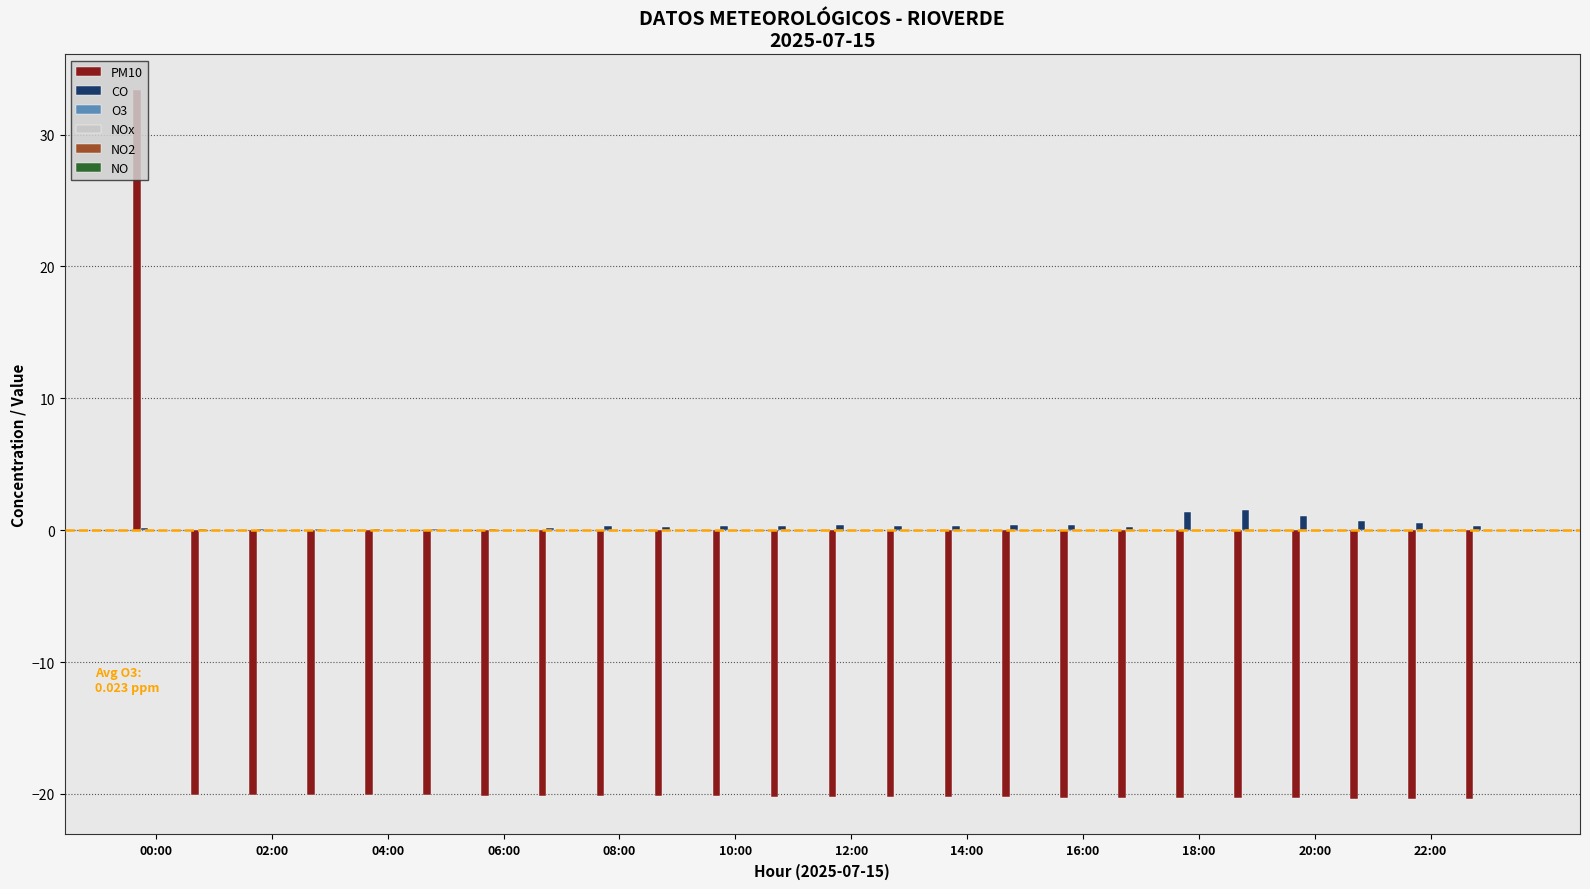

Which series has the largest range (max minus min)?

PM10